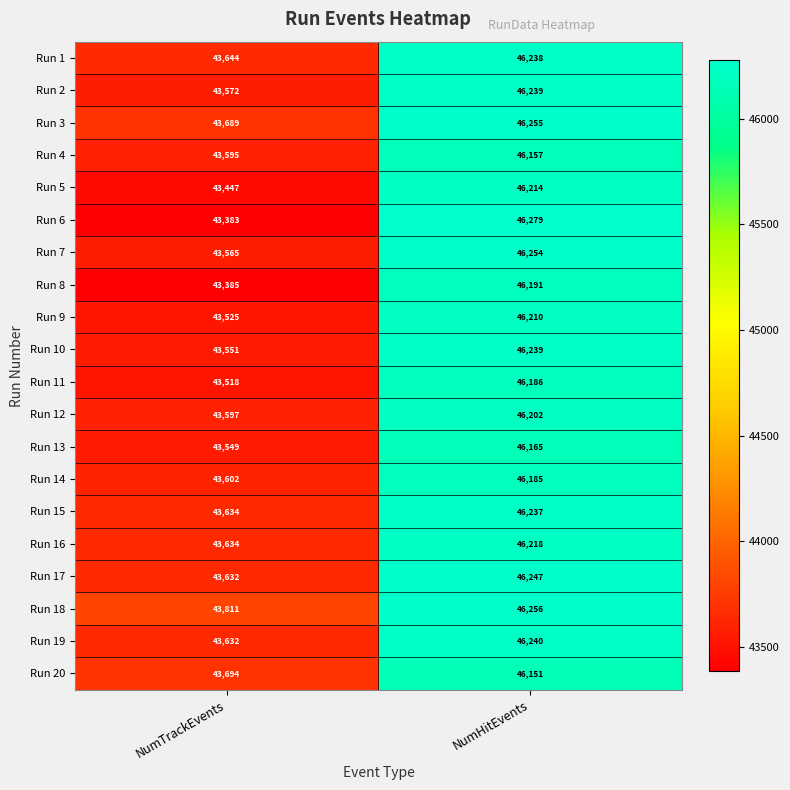

What is the total value across all series at NumTrackEvents?

871659